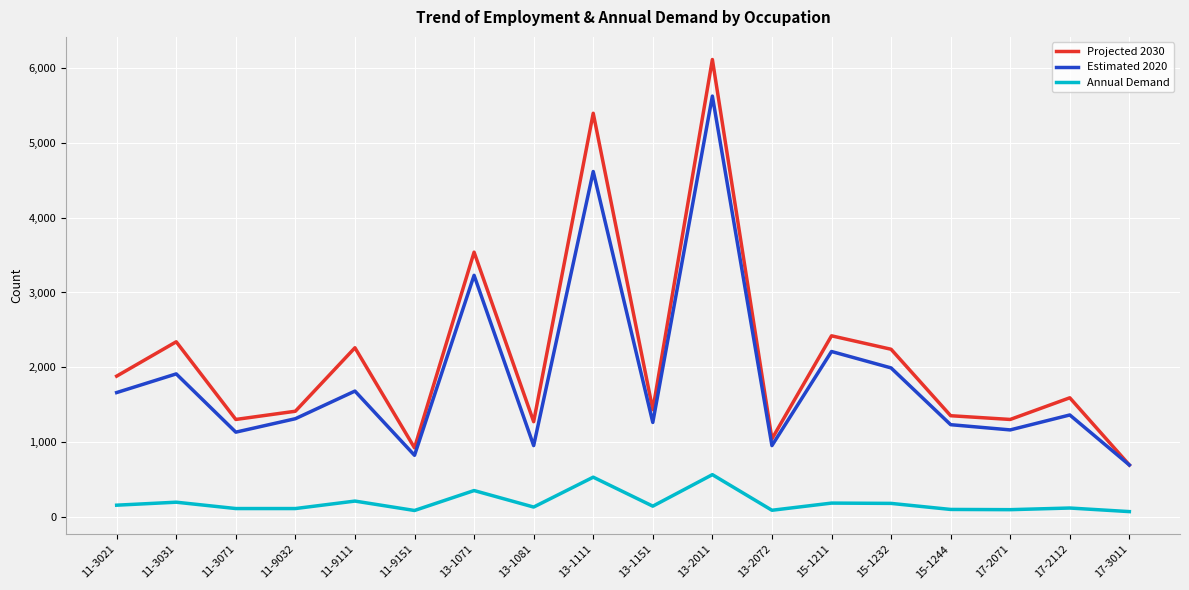

True or false: Projected 2030 has more than 0 points higher than both neighbors.

True